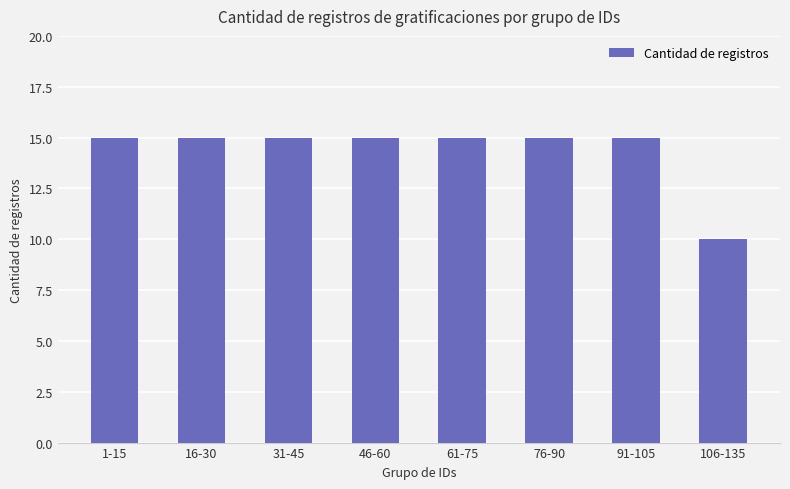

What is the sum of all values?

115